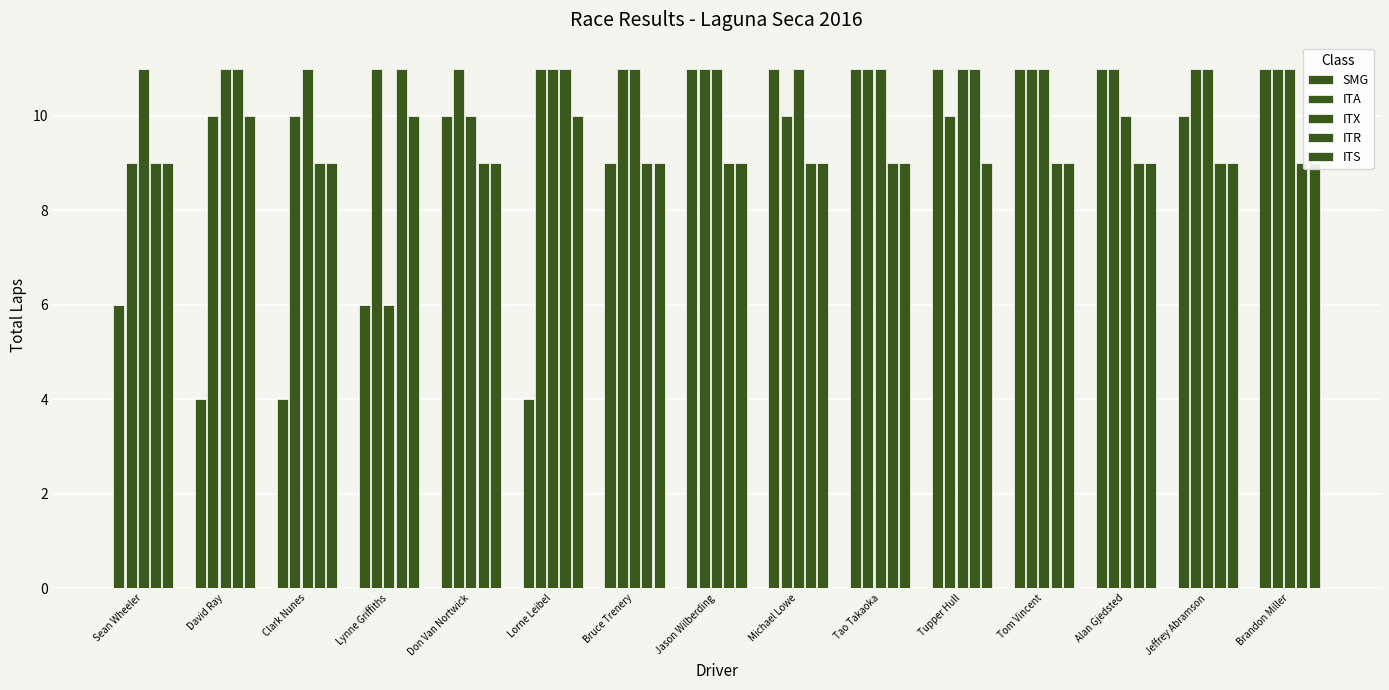

Rank the categories by ITX value from lowest to highest.

Lynne Griffiths, Don Van Nortwick, Alan Gjedsted, Sean Wheeler, David Ray, Clark Nunes, Lorne Leibel, Bruce Trenery, Jason Wilberding, Michael Lowe, Tao Takaoka, Tupper Hull, Tom Vincent, Jeffrey Abramson, Brandon Miller